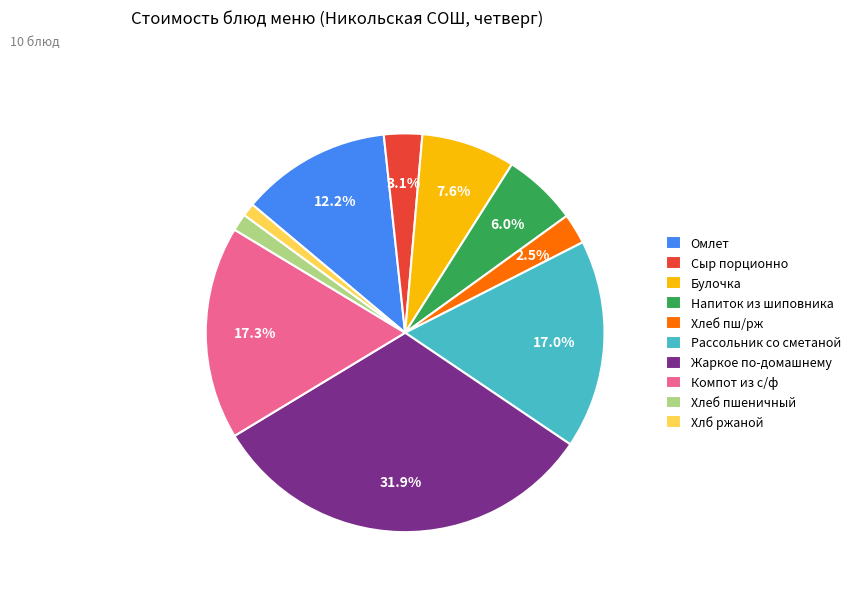

To the nearest percent, what percentage of the pie is Сыр порционно?

3%